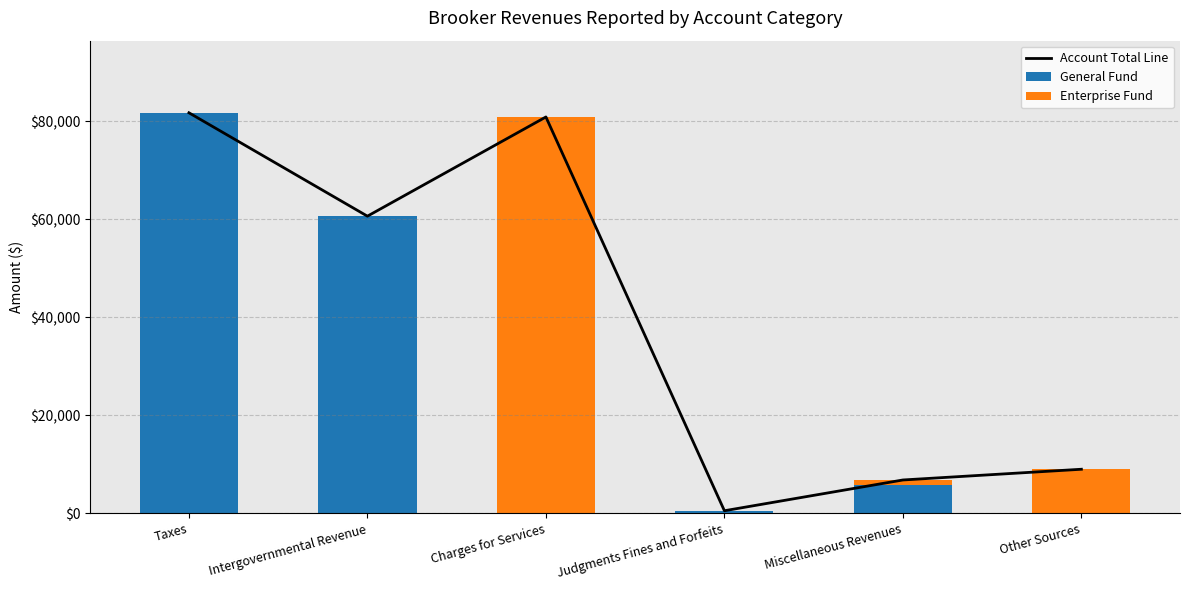

Reading left to right, what are all the values shown in this chart?

Account Total Line: 81719	60627	80864	535	6811	9000
General Fund: 81719	60627	0	535	5884	0
Enterprise Fund: 0	0	80864	0	927	9000